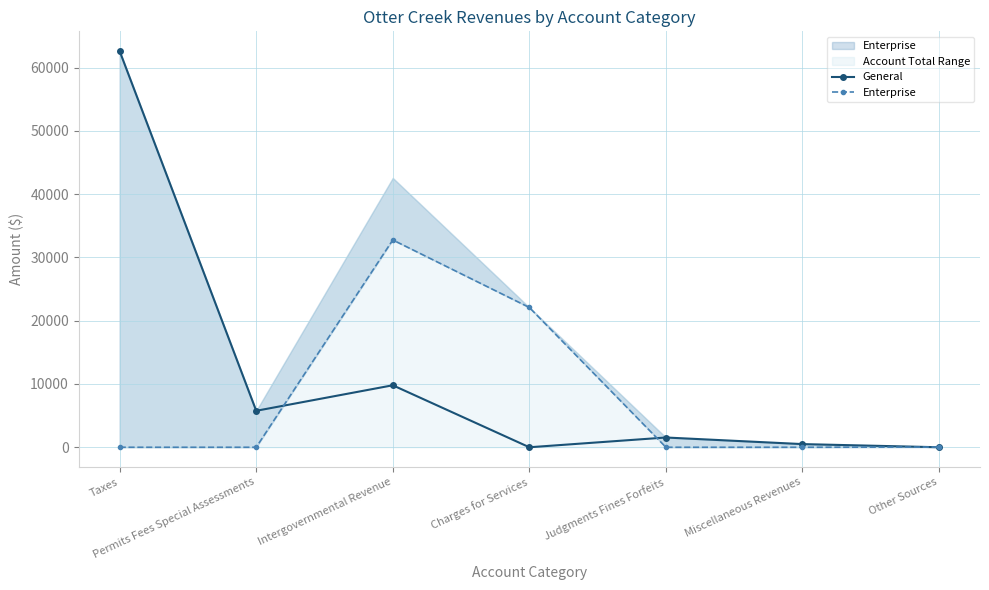

What is the difference between the maximum and minimum values in the General series?

62596